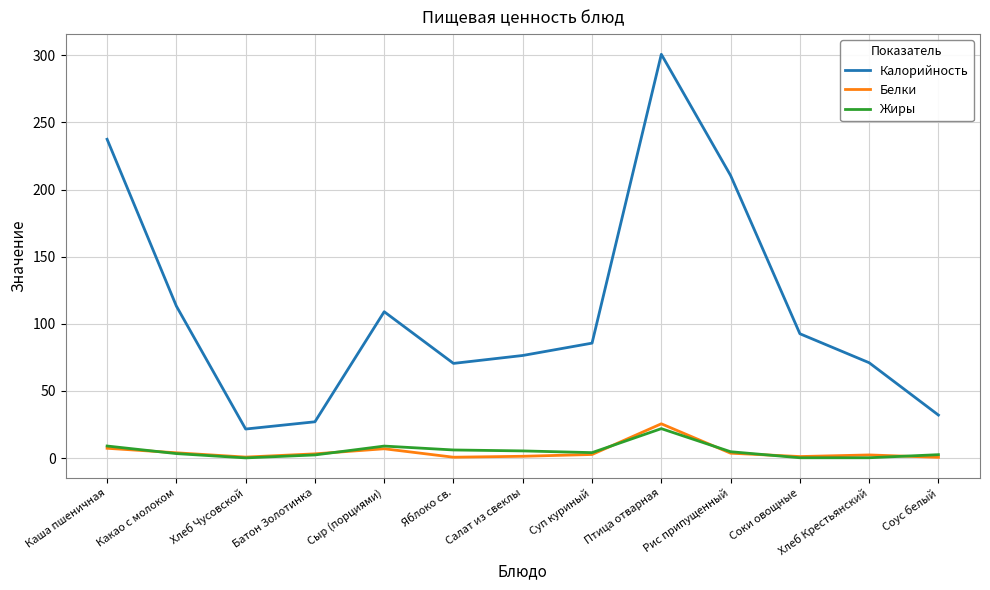

True or false: Жиры has more than 0 points higher than both neighbors.

True